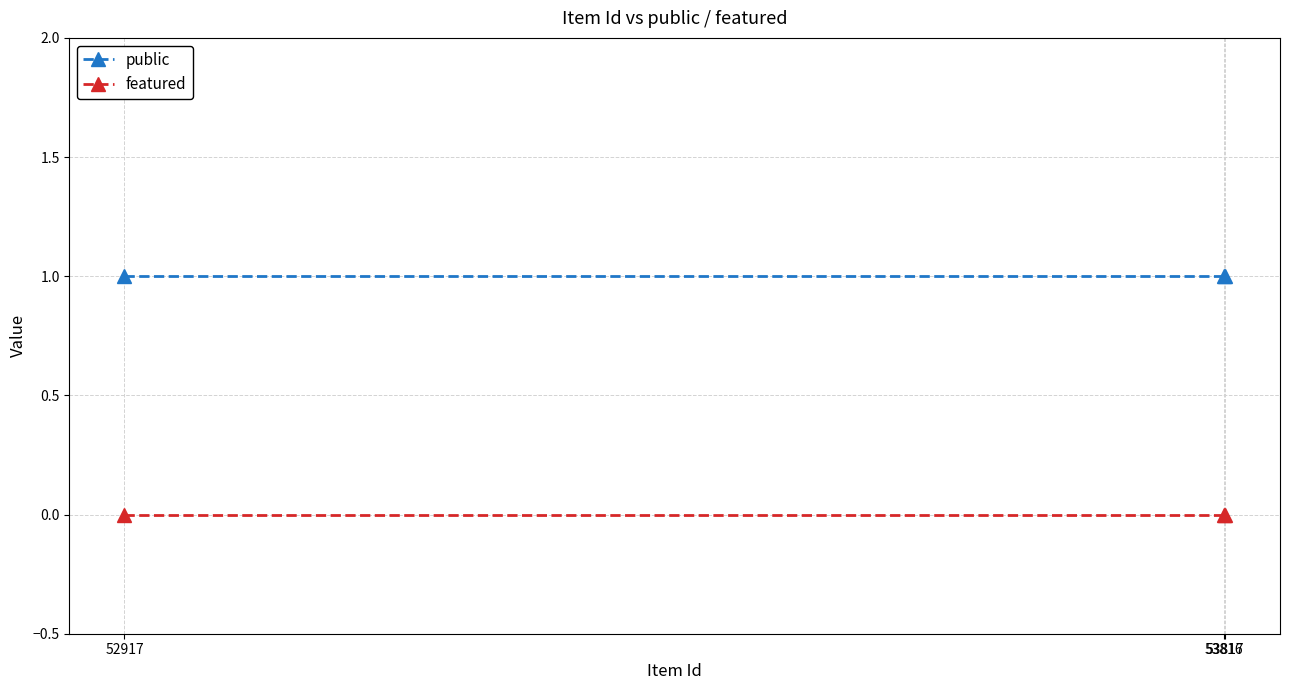

What is the sum of all public values?

3